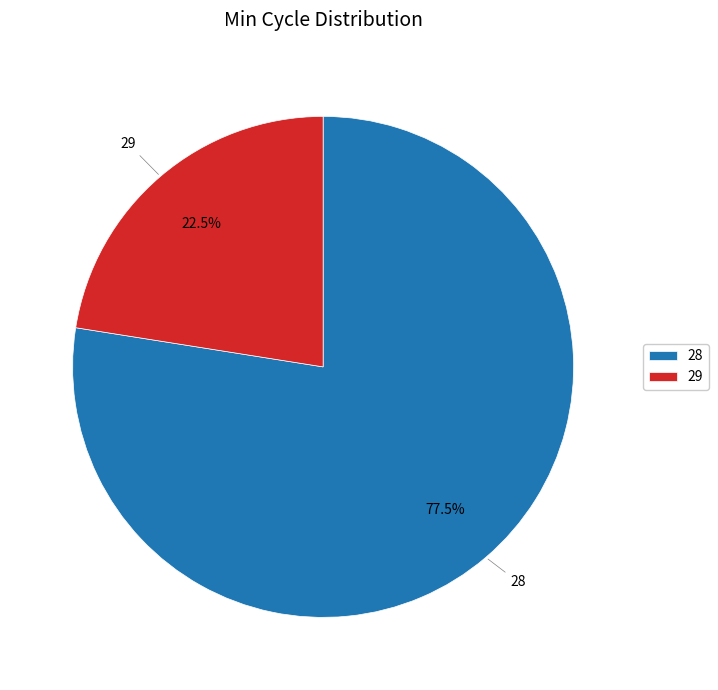

Which category has the biggest portion of the pie?

28